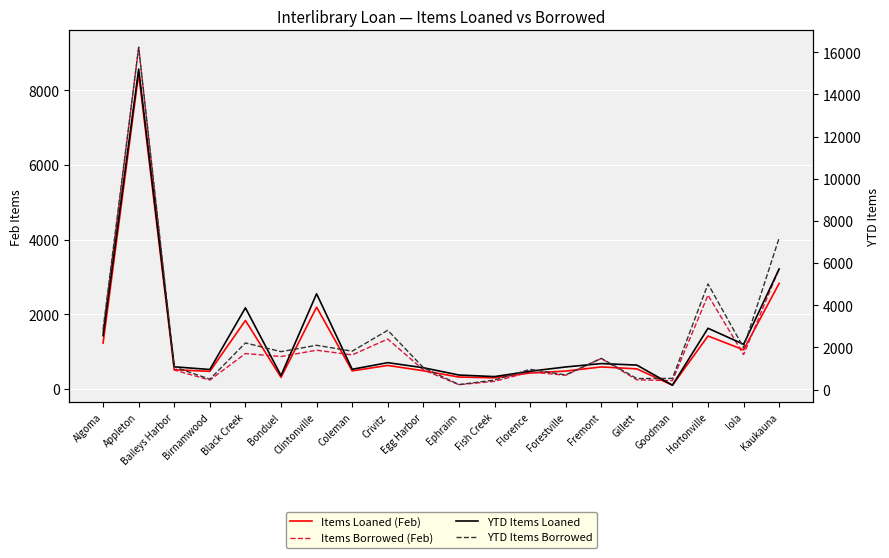

Between Baileys Harbor and Goodman, which is larger?

Baileys Harbor